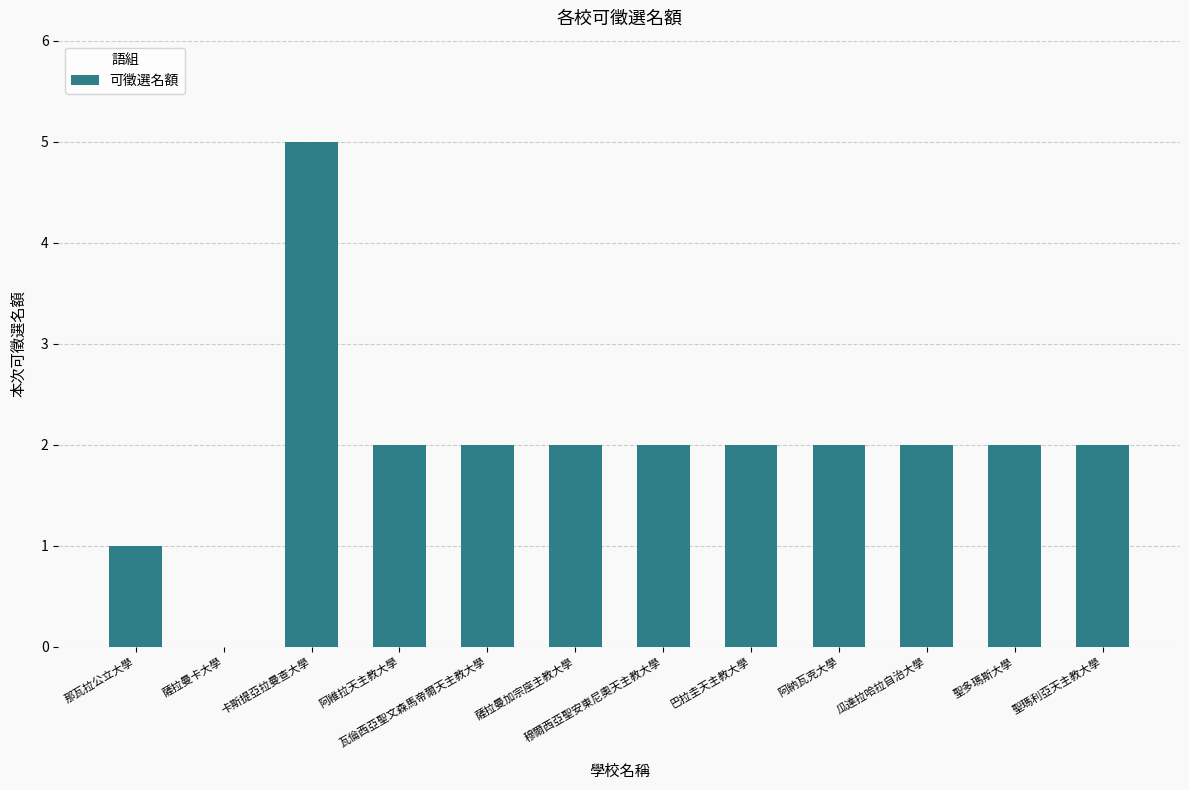

Which has a higher value, 巴拉圭天主教大學 or 那瓦拉公立大學?

巴拉圭天主教大學